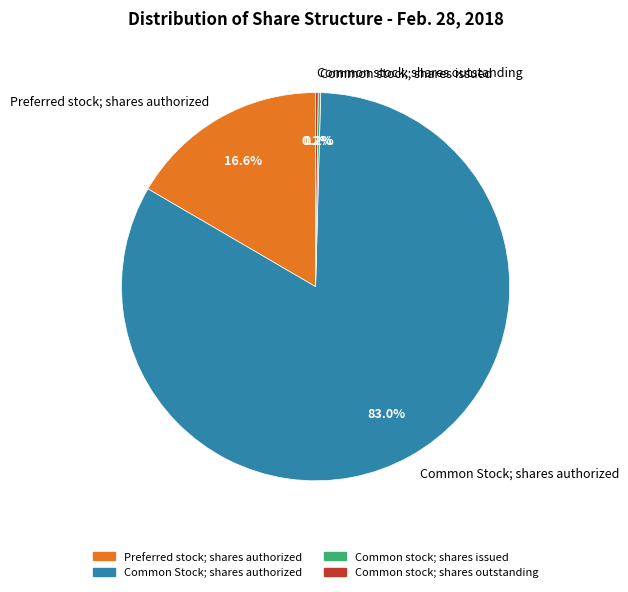

Which category has the biggest portion of the pie?

Common Stock; shares authorized